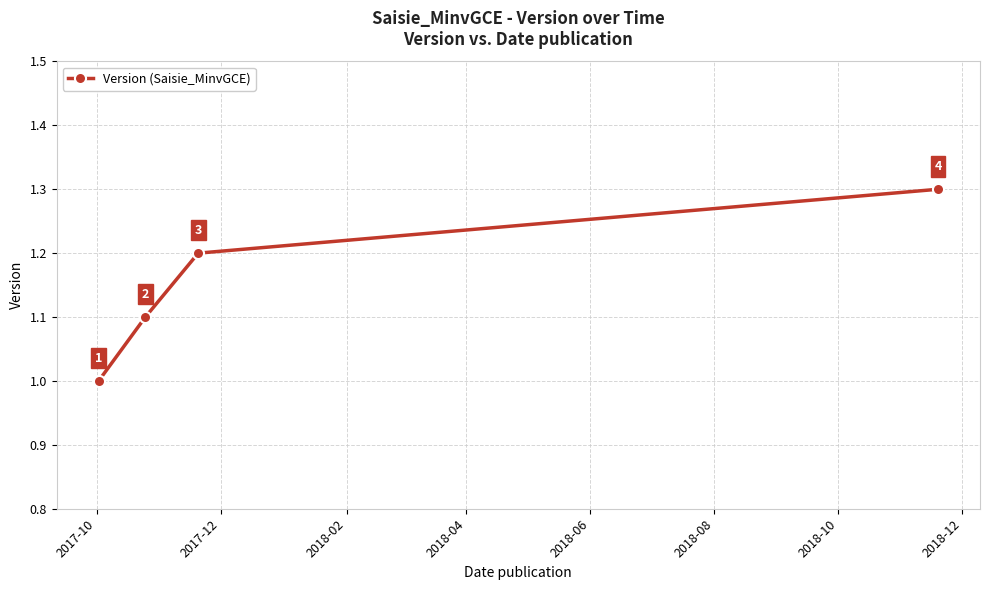

Count the values in the range 1 to 2.

4